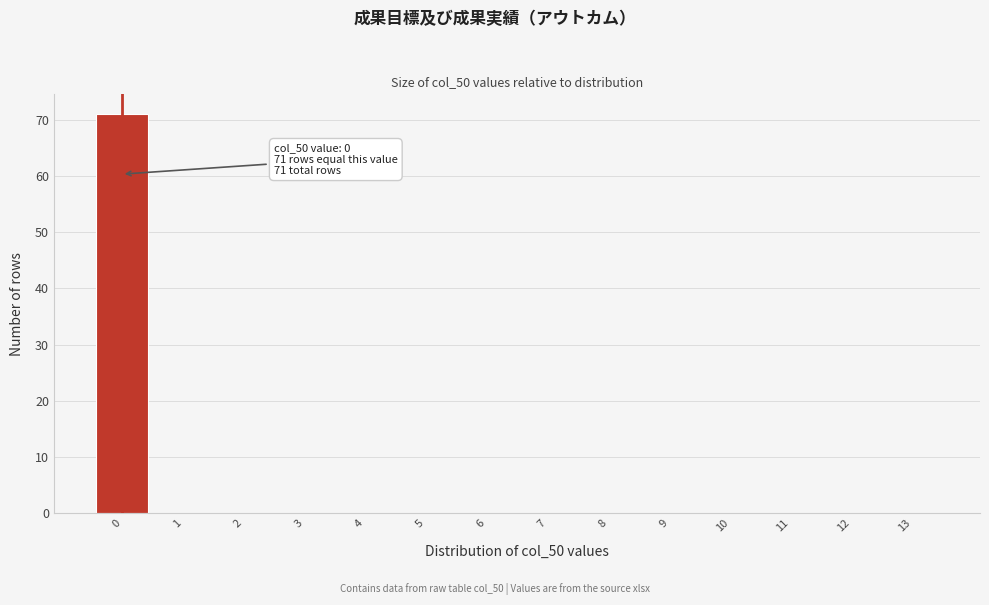

Over which range of the x-axis is the bar tallest?

-0.5 to 0.5